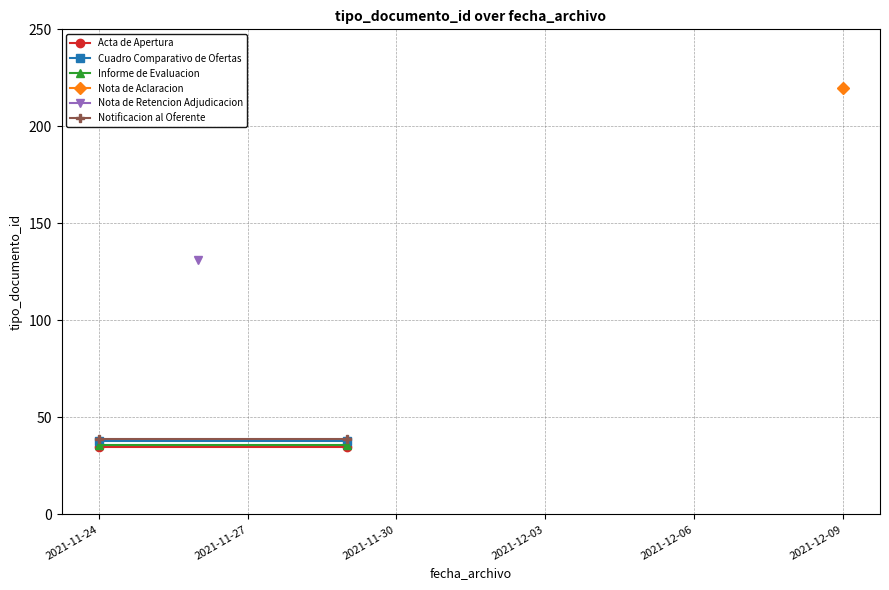

Is the value of Notificacion al Oferente at 2021-11-27 greater than the value of Informe de Evaluacion at 2021-11-27?

Yes